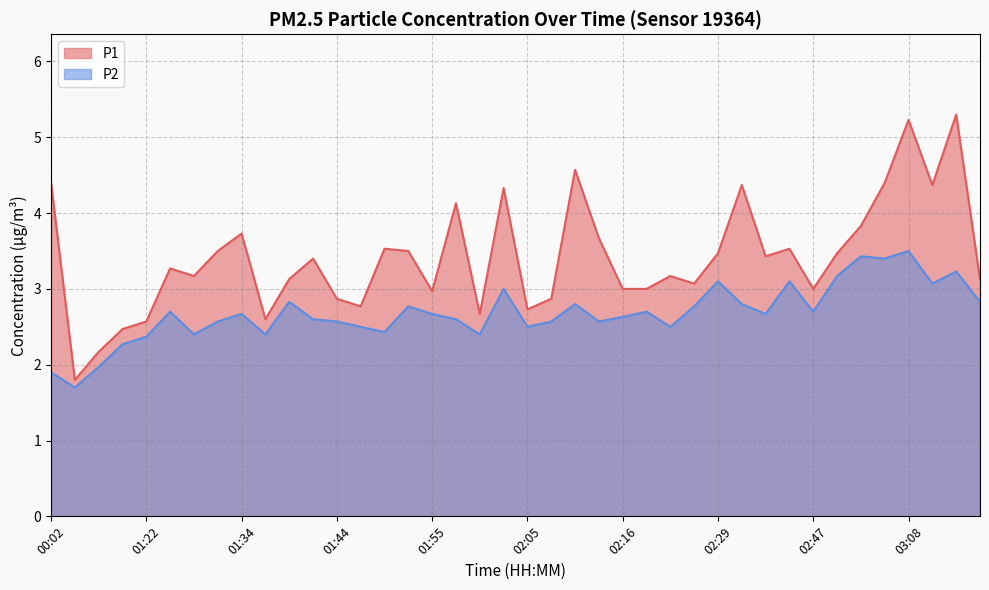

At 03:11, list the series in order from largest to smallest.

P1, P2